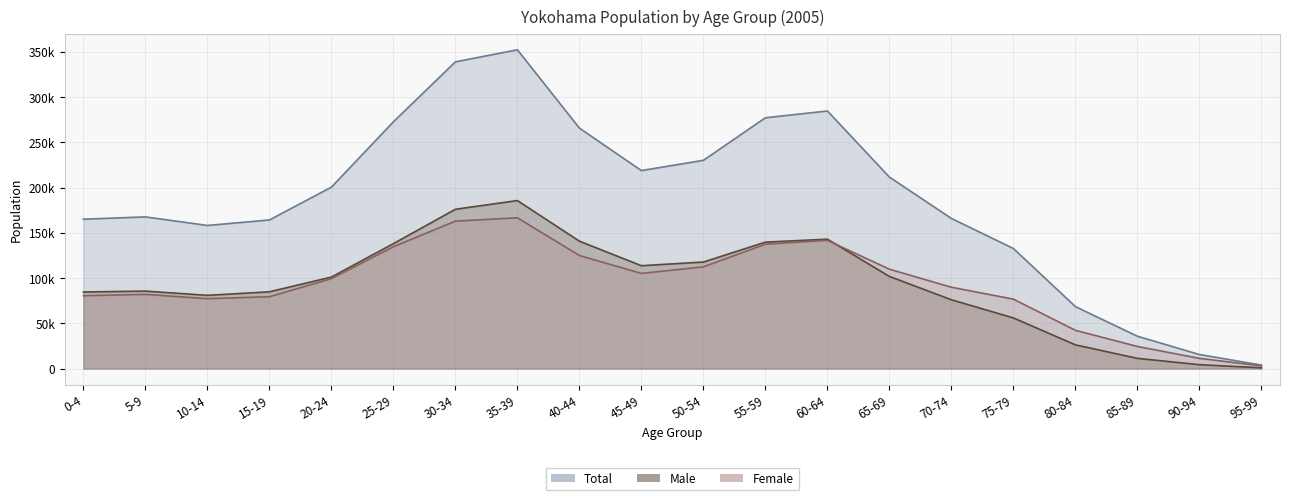

What is the label of the 12th point from the right?

40-44